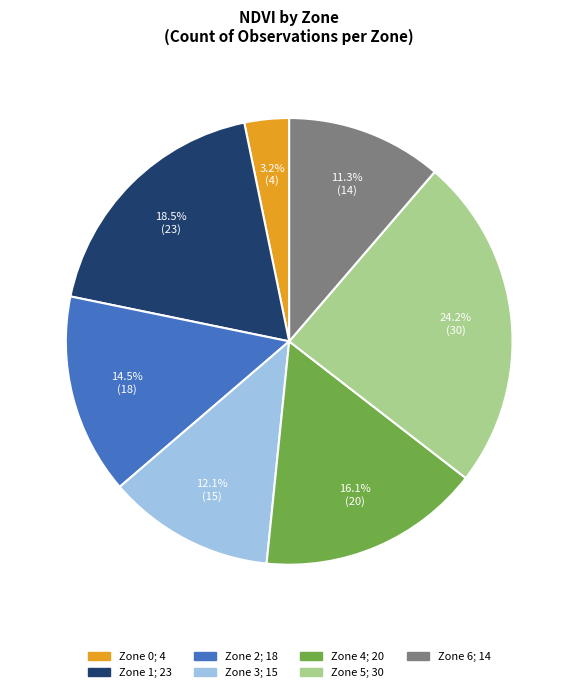

To the nearest percent, what is the combined percentage of Zone 3 and Zone 1?

31%